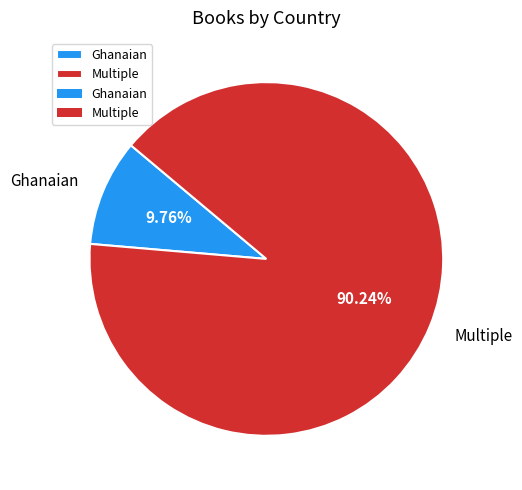

Which category has the biggest portion of the pie?

Multiple